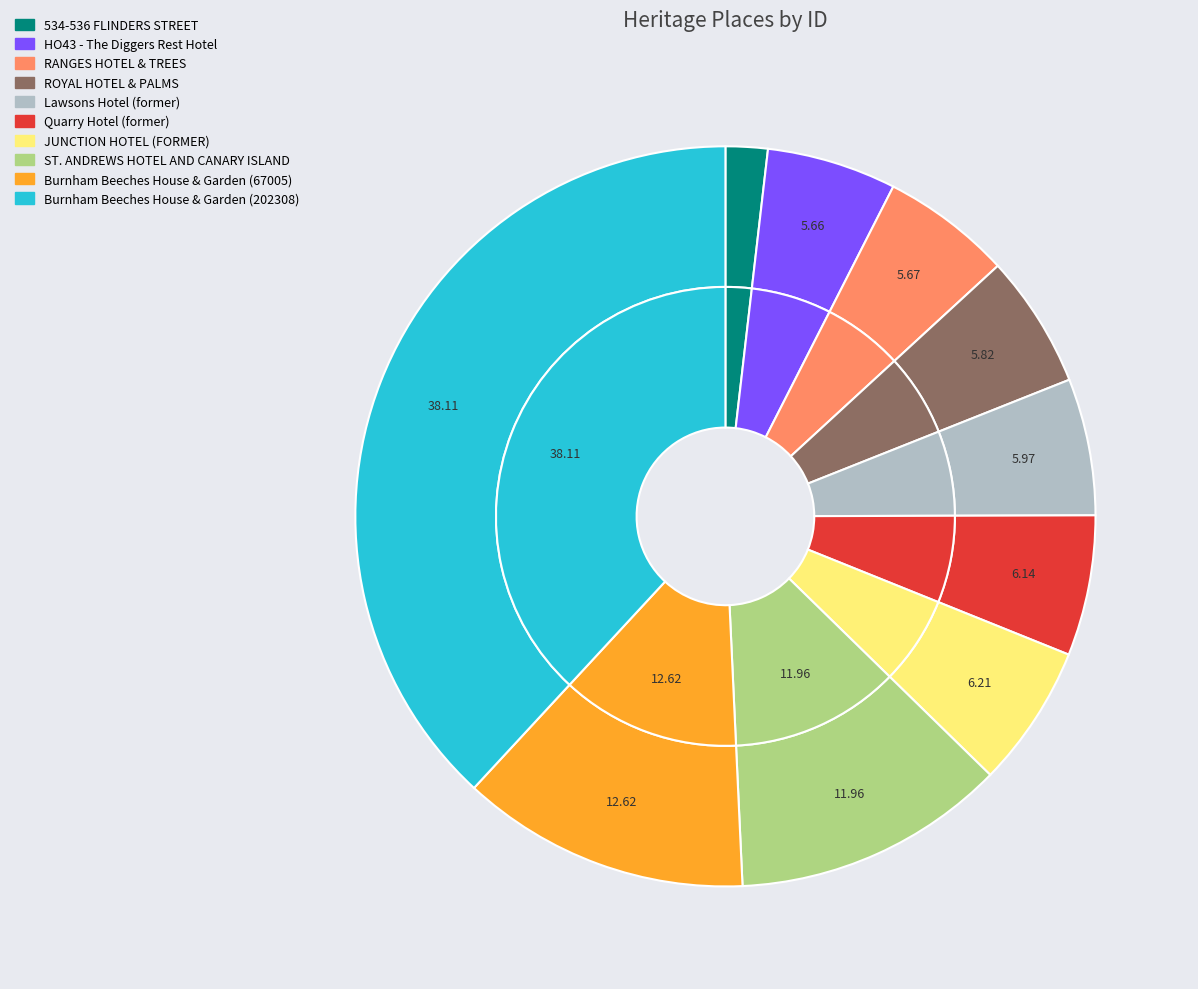

The Lawsons Hotel (former) slice represents 6% of the pie. True or false?

True